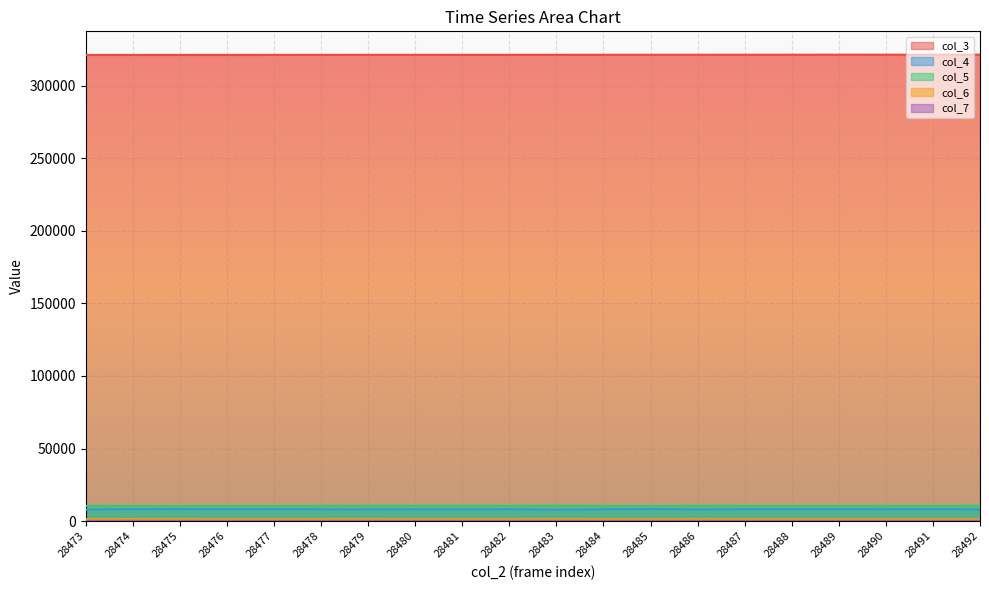

Rank the series by their maximum value, from highest to lowest.

col_3, col_5, col_4, col_6, col_7